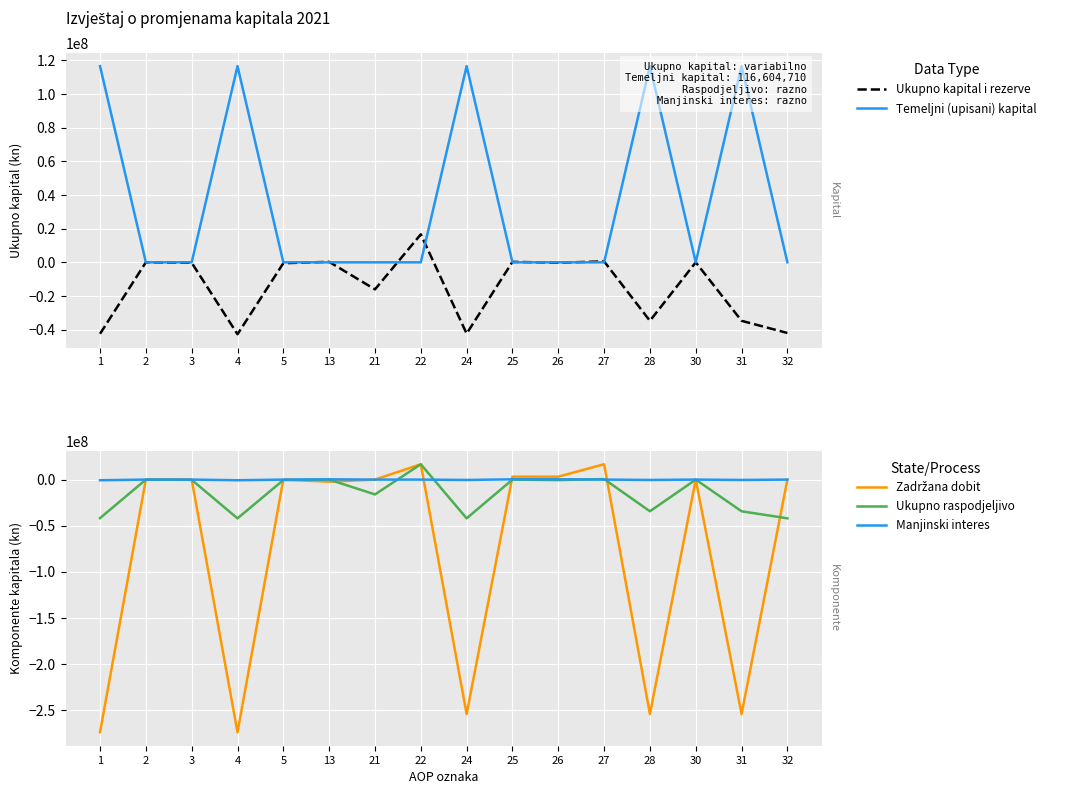

At which label is Temeljni (upisani) kapital closest to 58302355?

1